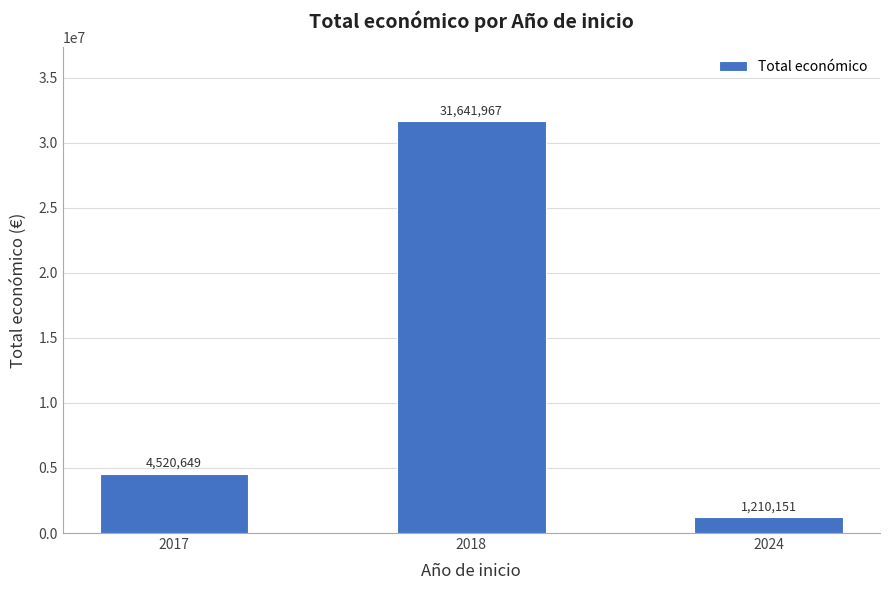

True or false: the data shows 31641967 at 2018.

True